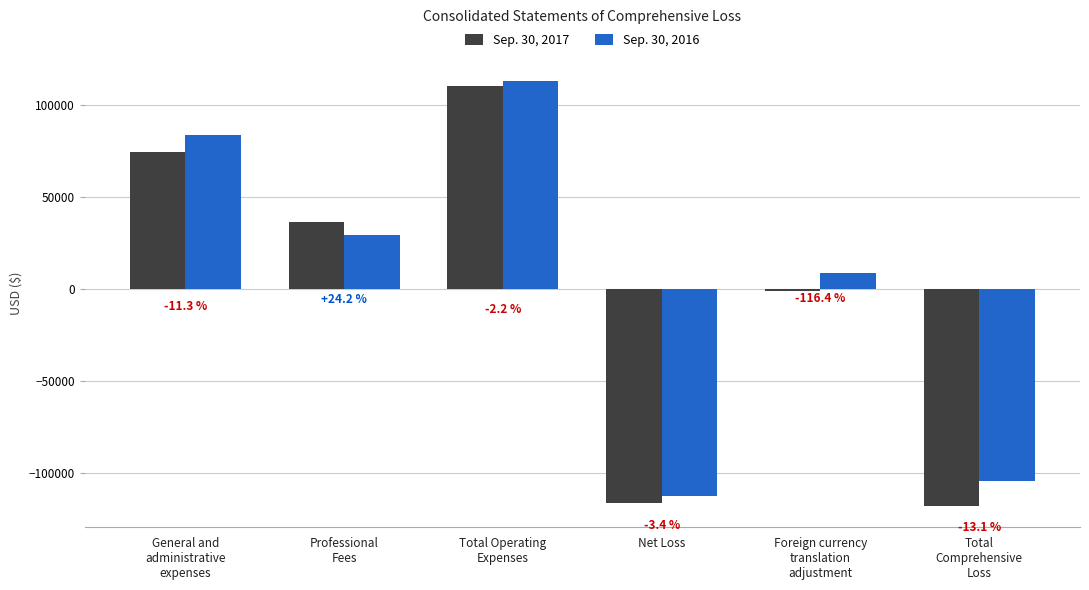

Reading left to right, extract all data points from this chart.

Sep. 30, 2017: 74190	36143	110333	-116582	-1389	-117971
Sep. 30, 2016: 83677	29111	112788	-112788	8457	-104331